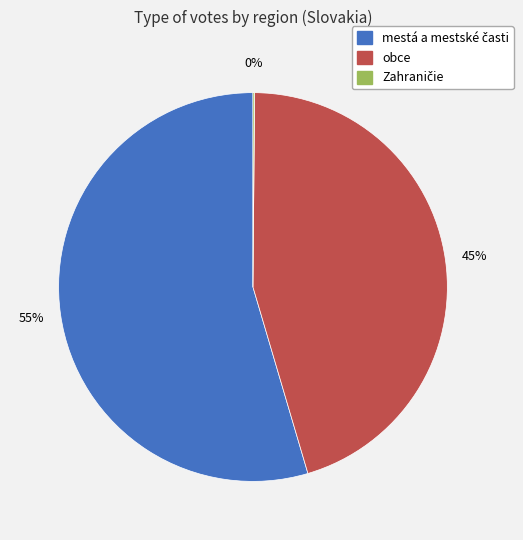

The obce slice represents 33% of the pie. True or false?

False